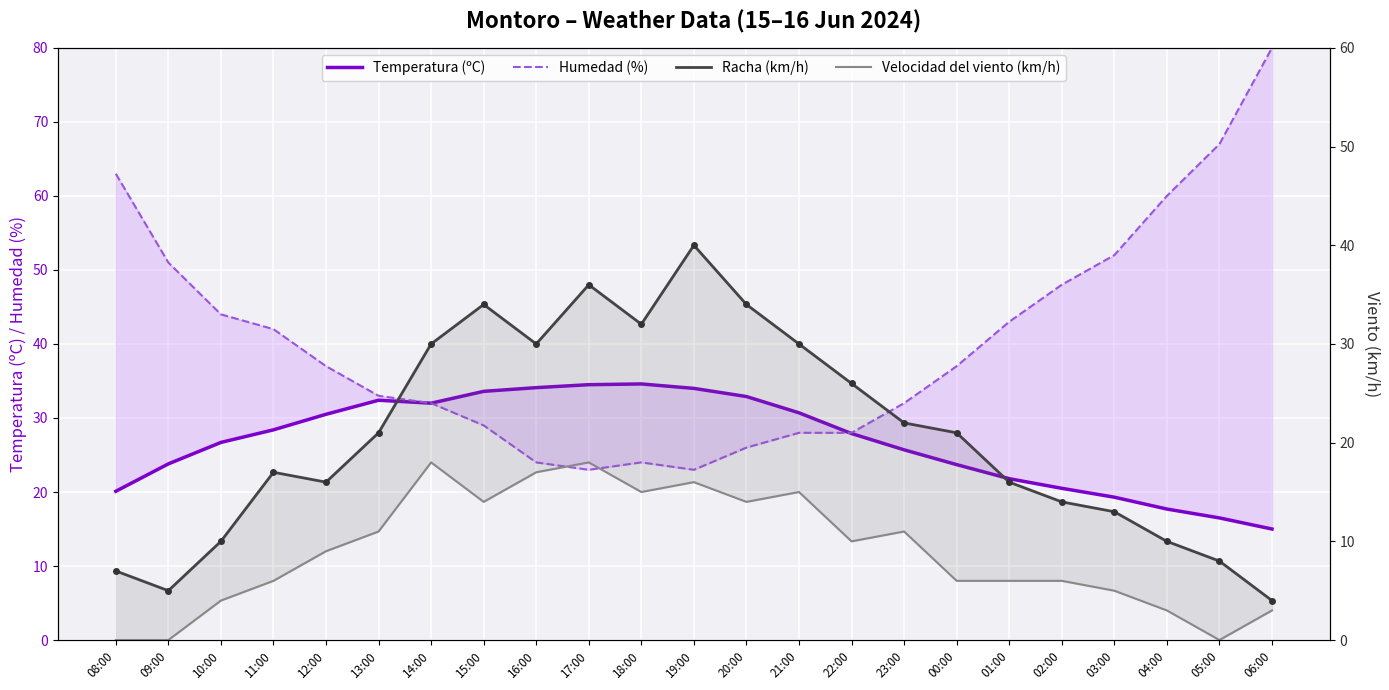

What is the sum of the Racha (km/h) values at 06:00 and 10:00?

14.0